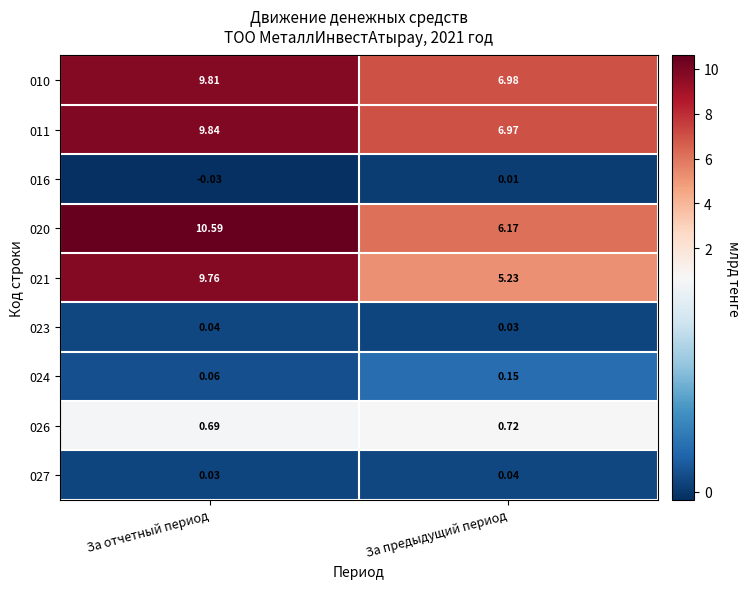

Rank the categories by 027 value from highest to lowest.

За предыдущий период, За отчетный период